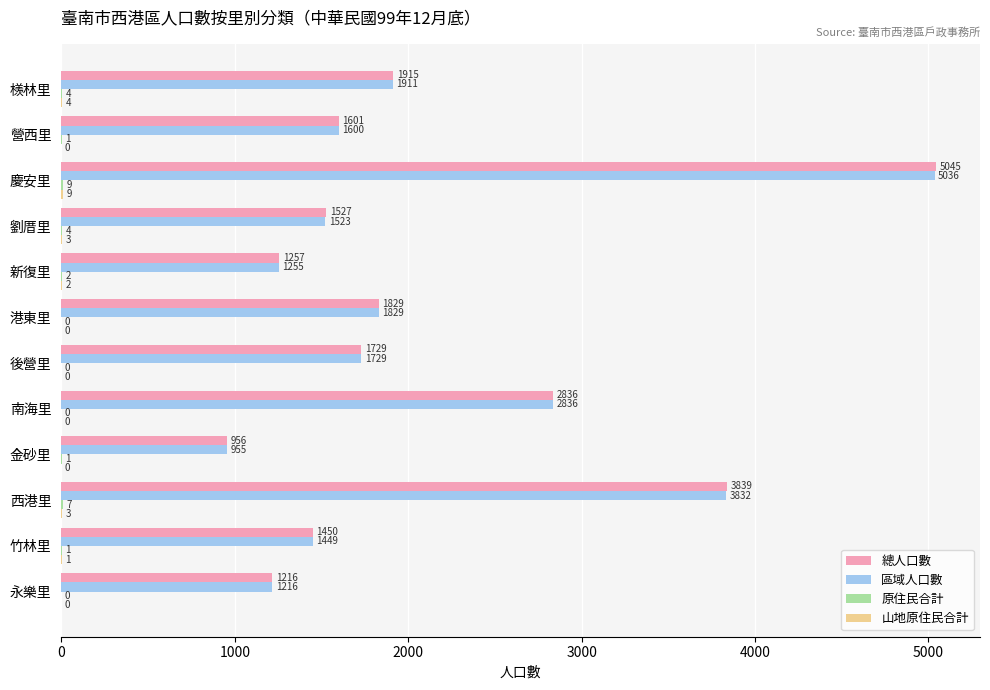

At which category is the sum across all series the highest?

慶安里